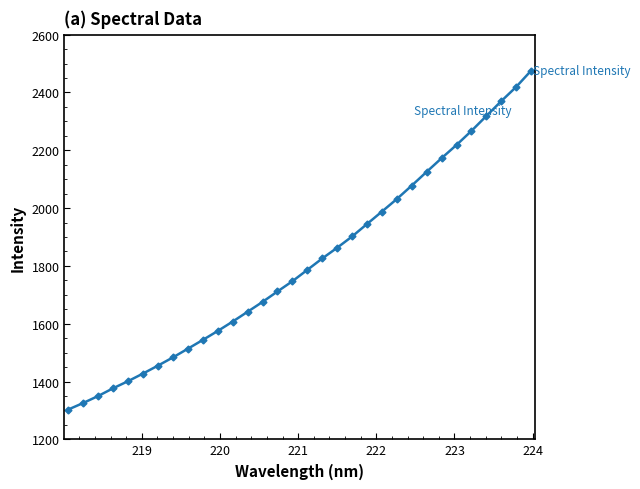

What is the smallest value displayed?

1303.2